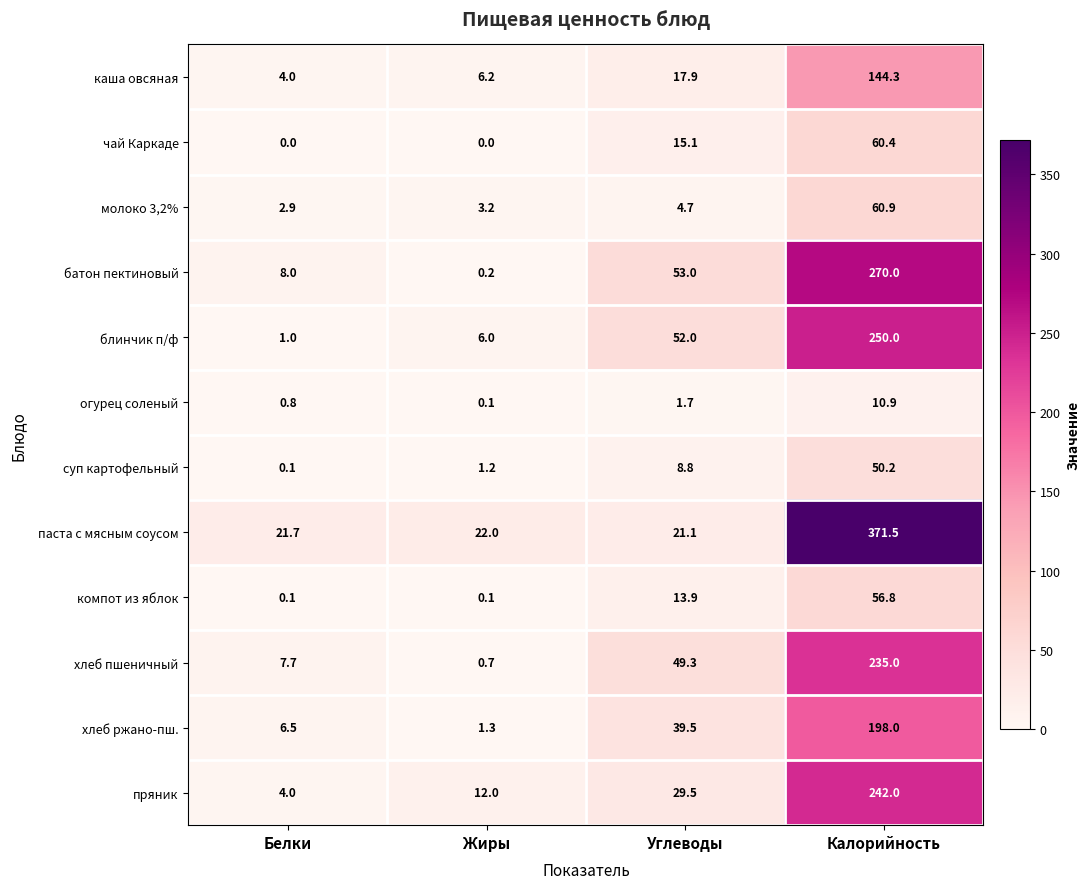

Count the number of data series in this chart.

12